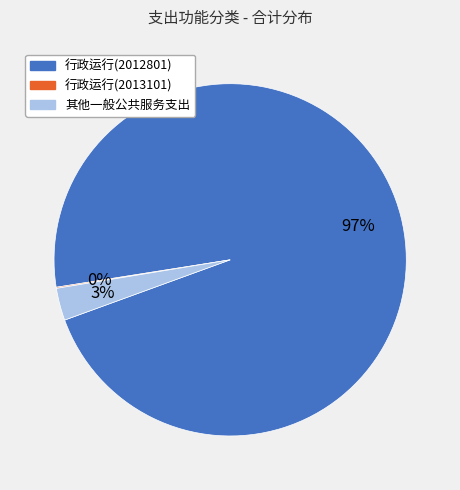

Which category accounts for the majority?

行政运行(2012801)